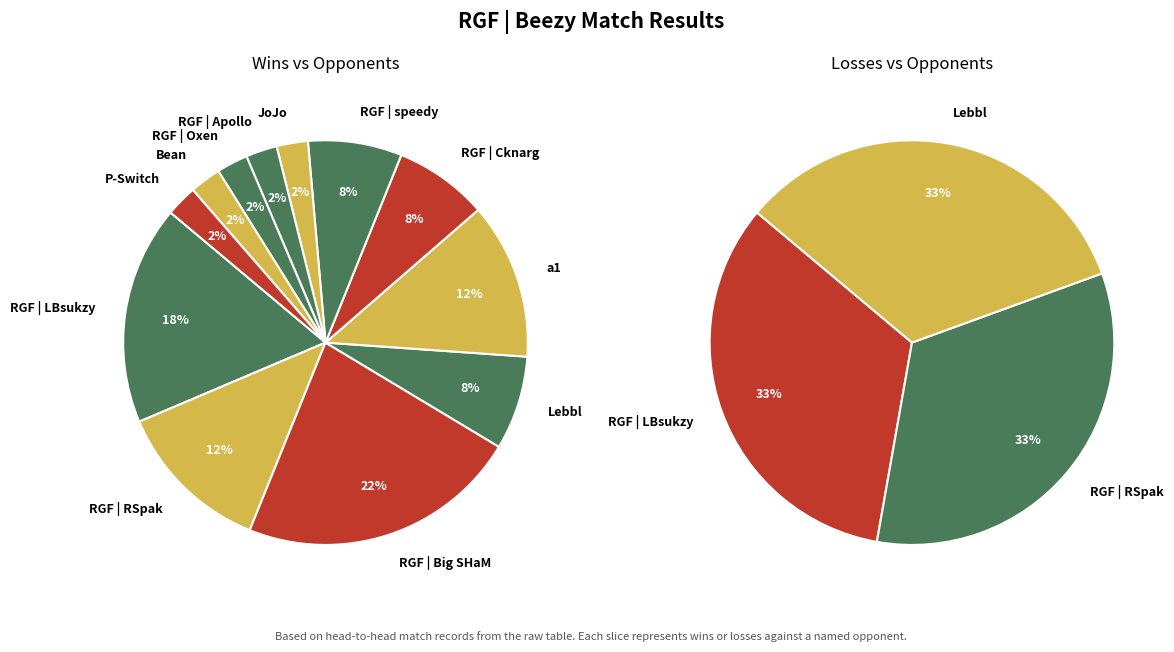

Which slice is the largest?

RGF | Big SHaM